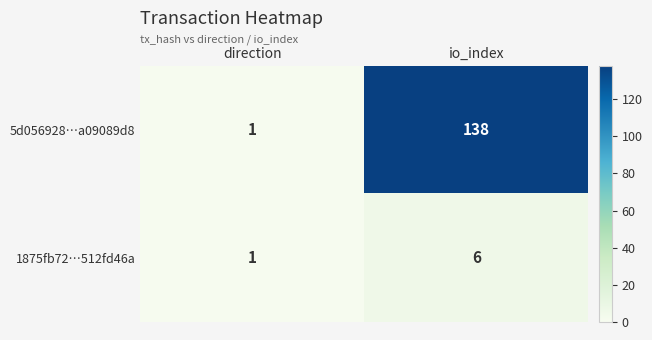

Reading right to left, transcribe all the data shown in this chart.

5d056928…a09089d8: 138	1
1875fb72…512fd46a: 6	1